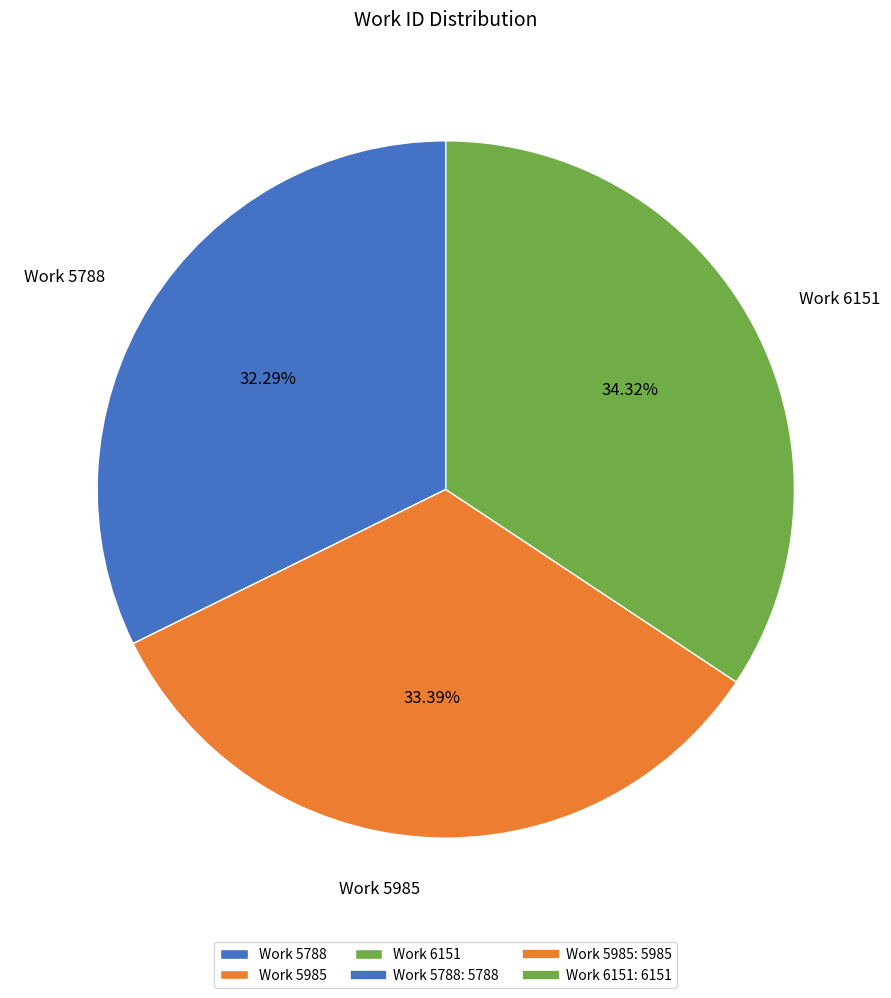

Which category has the smallest portion of the pie?

Work 5788